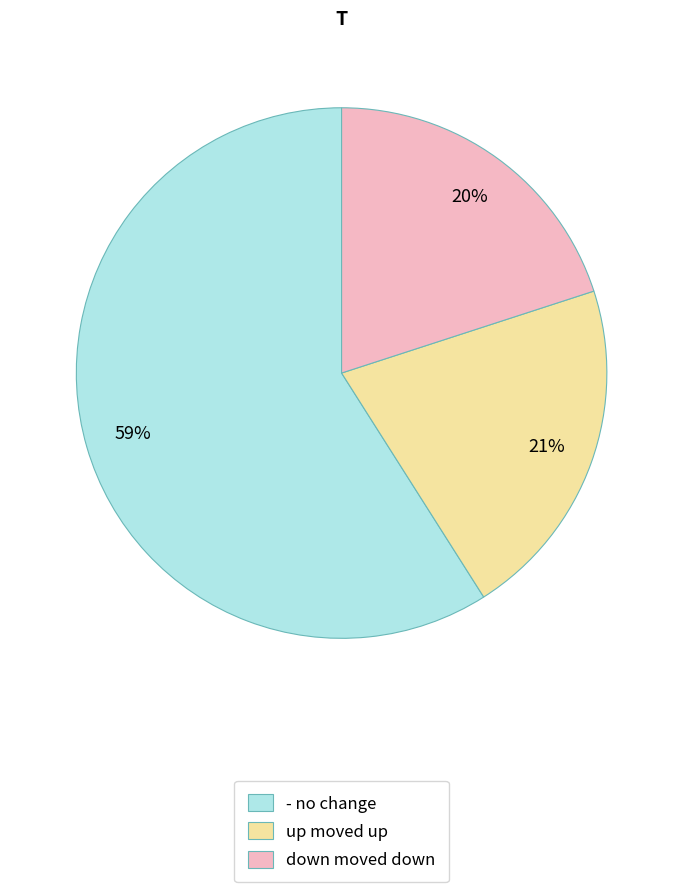

True or false: up accounts for 21% of the total.

True